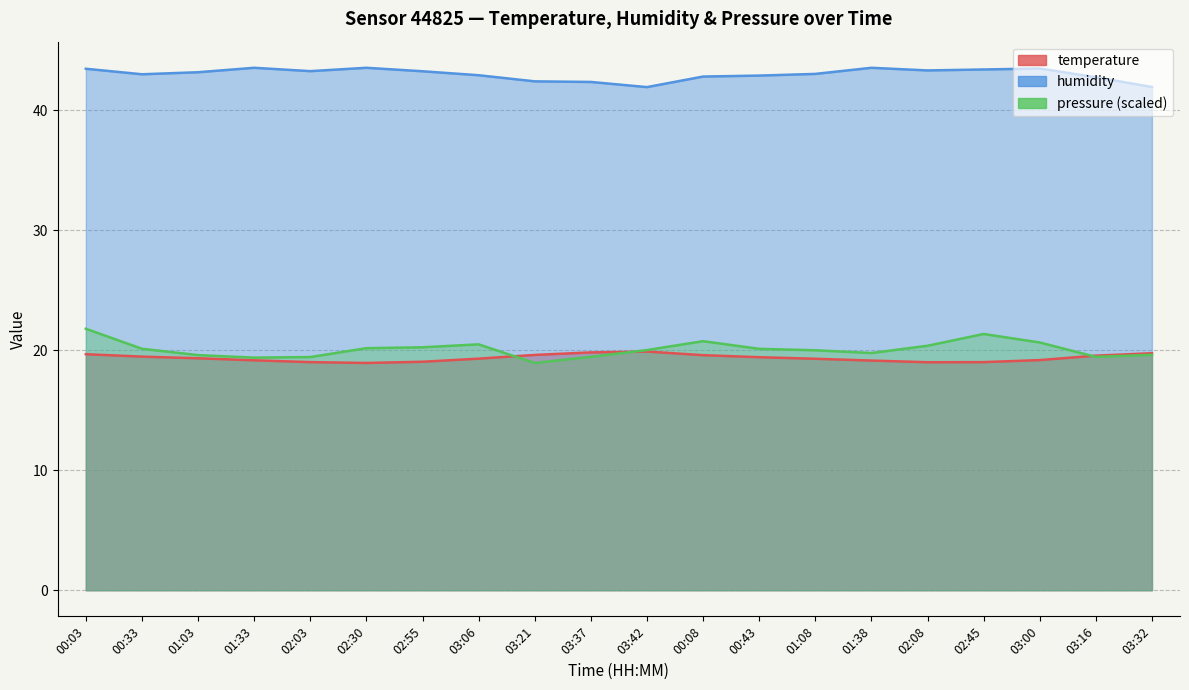

How many data points in humidity are less than 43?

8